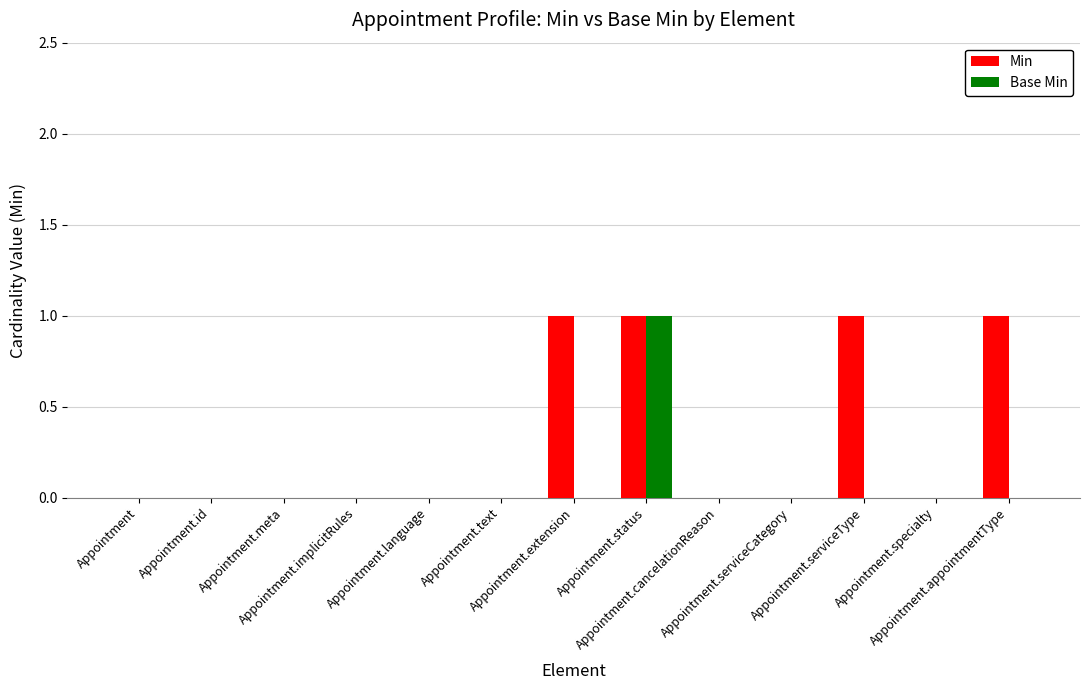

What is the sum of all Min values?

4